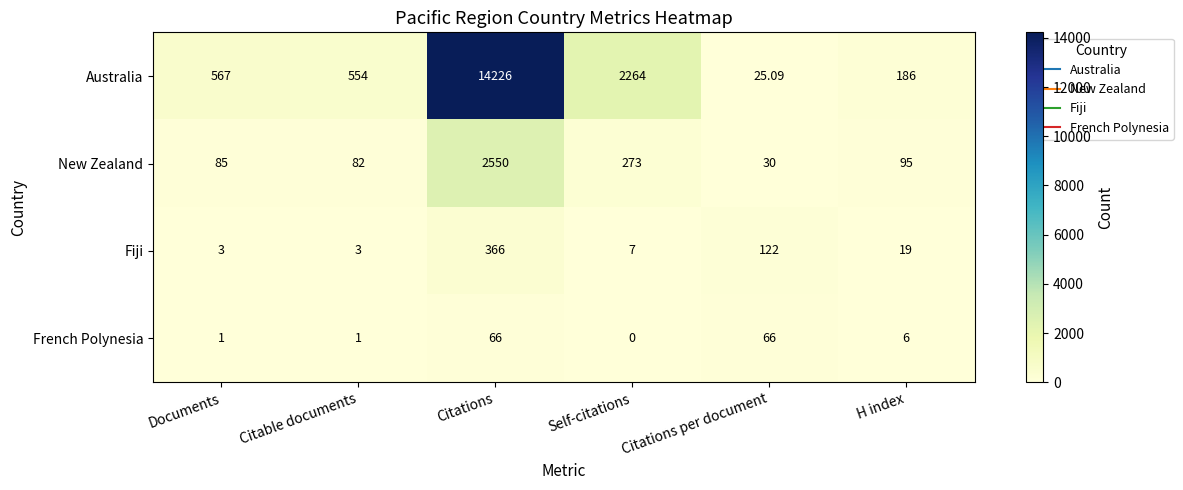

Count the number of categories in the chart.

6